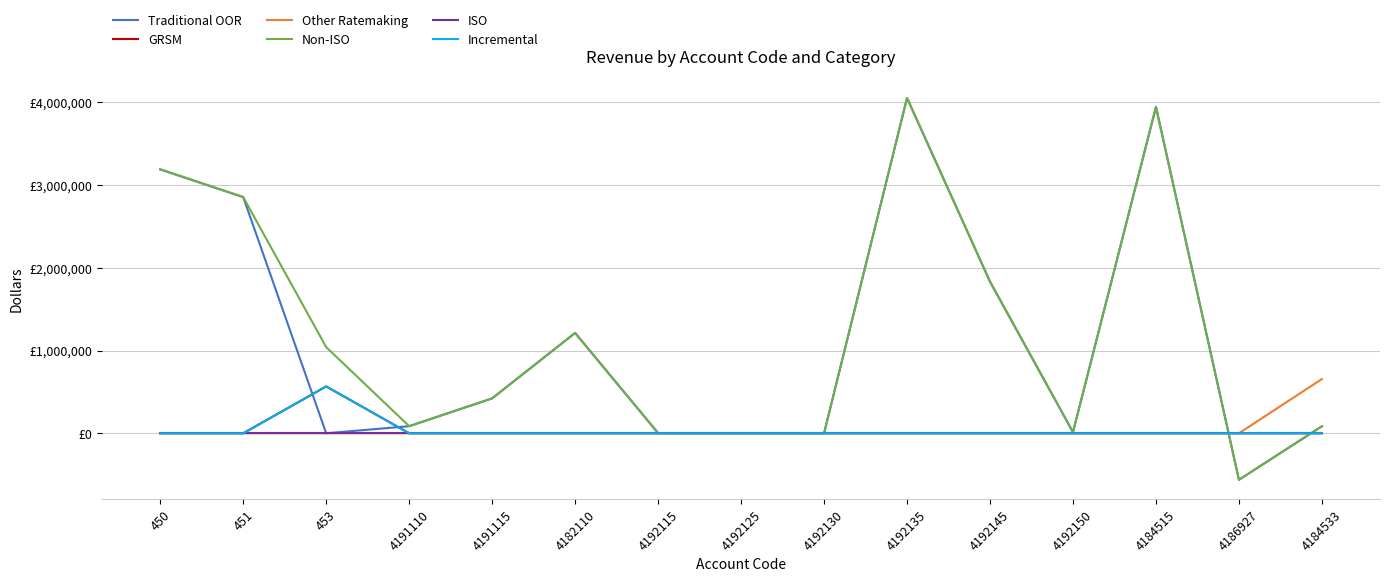

What is the difference between the Traditional OOR values at 4191110 and 453?

85685.7